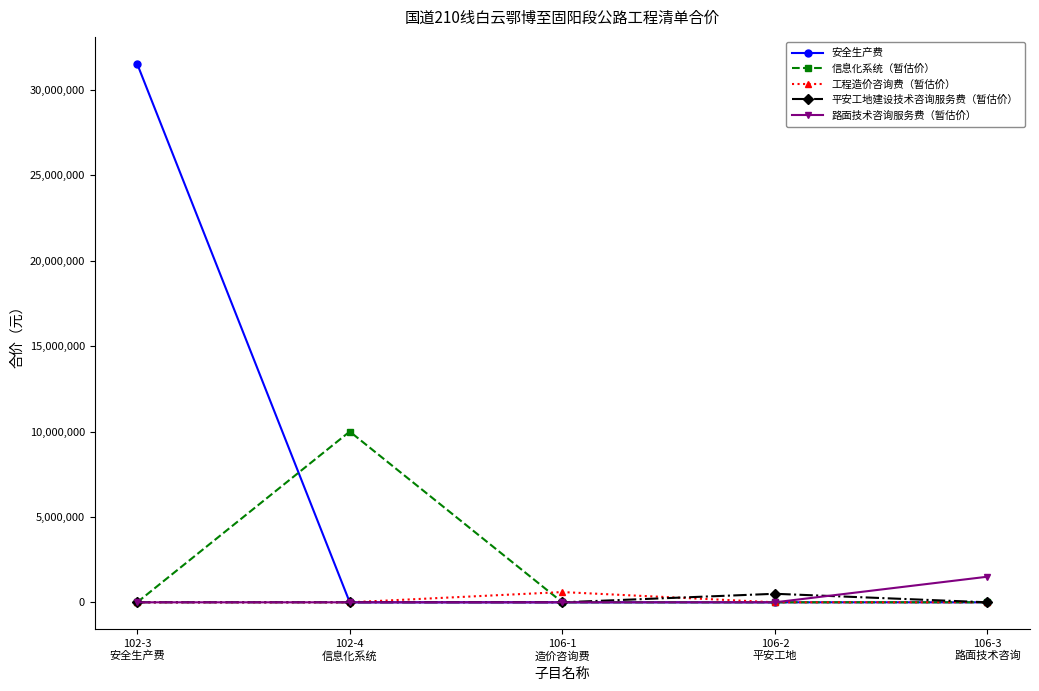

What is the maximum value for 信息化系统（暂估价）?

10000000